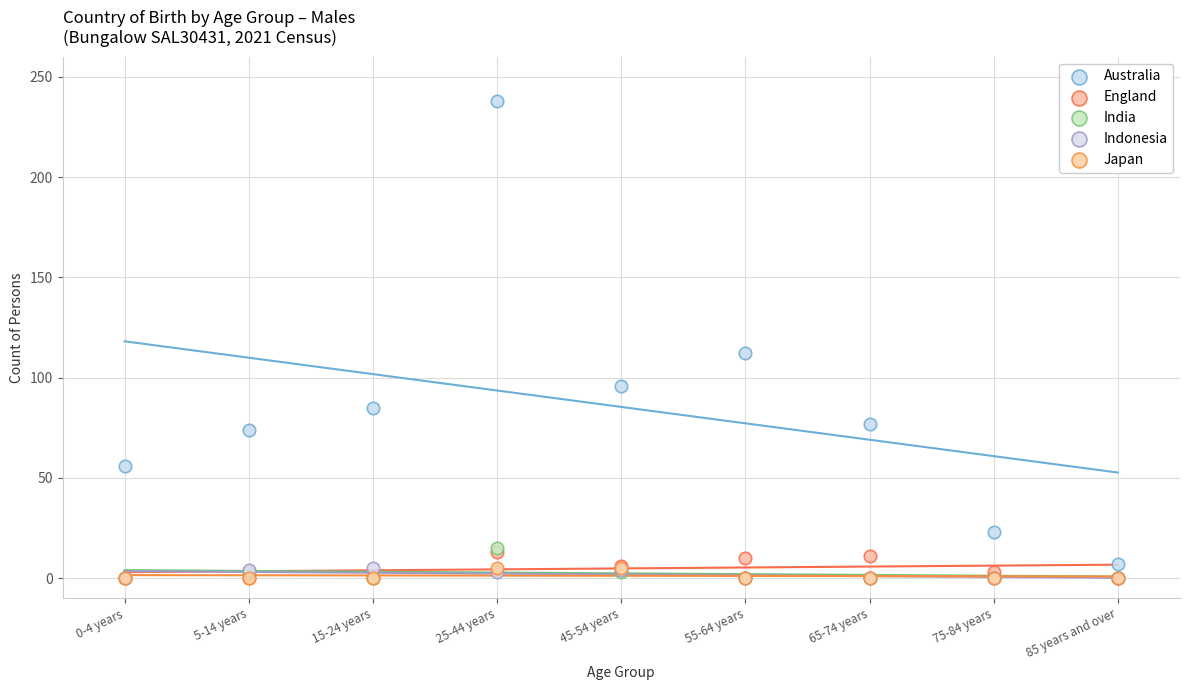

Across all series, what Y value is closest to 119?

112